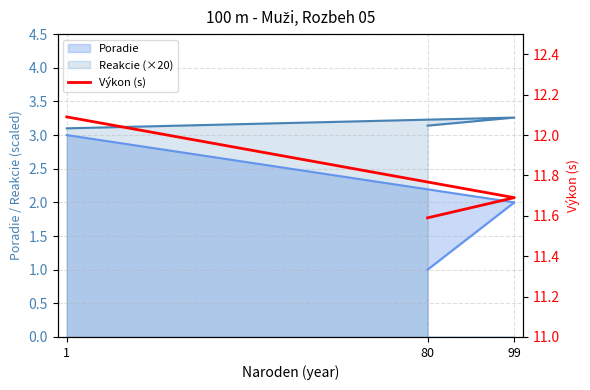

Approximately how many times larger is the value at 99 compared to 80?

1.0